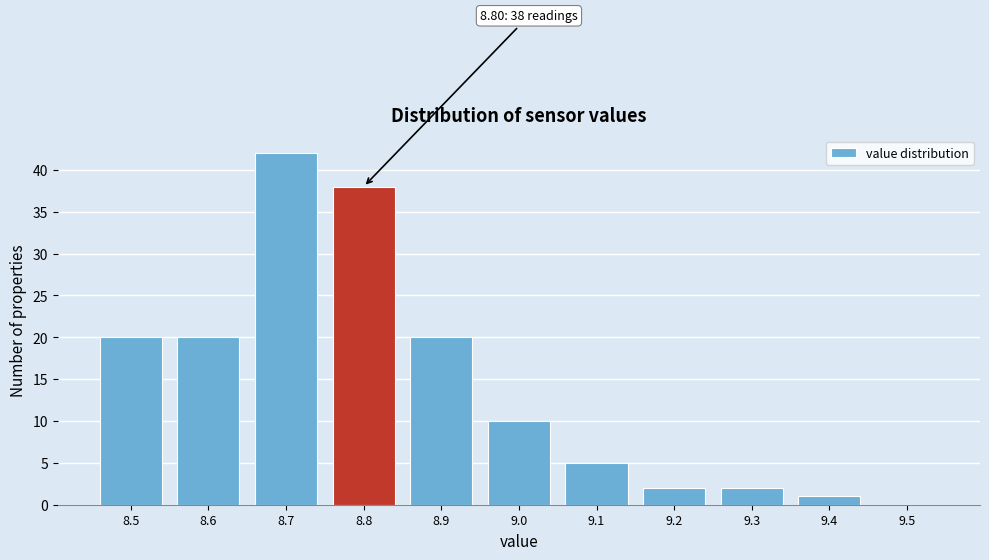

Which range on the x-axis has the tallest bar?

8.65 to 8.75